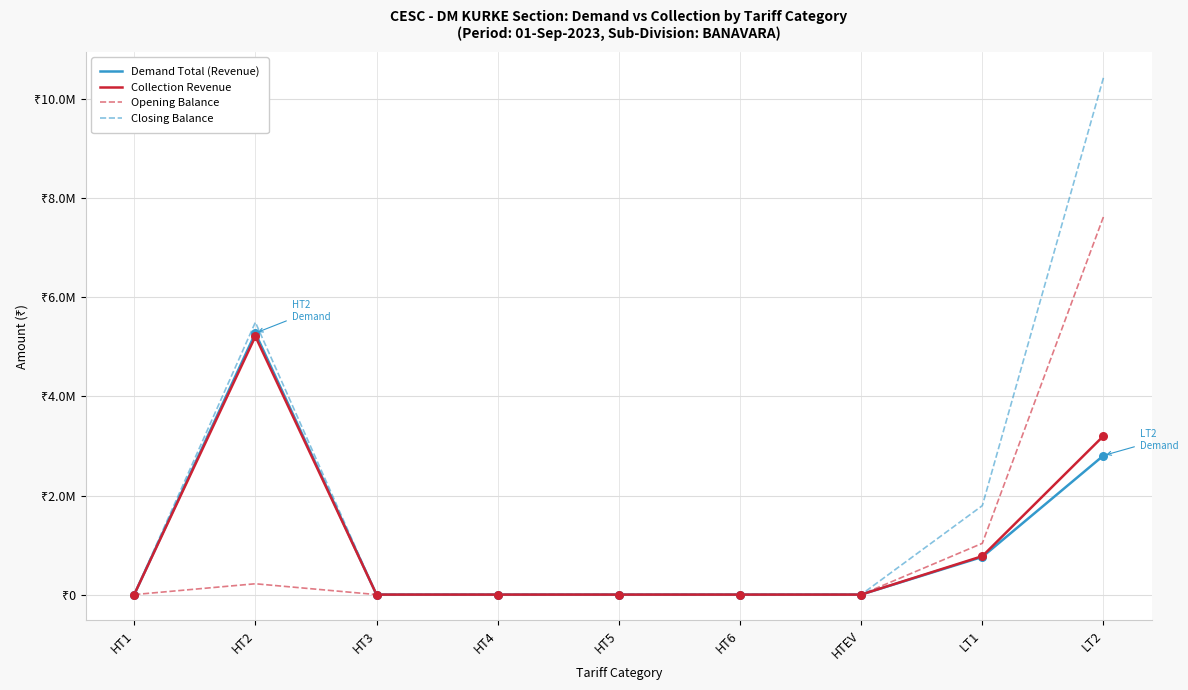

What is the total value across all series at LT2?

24079578.6